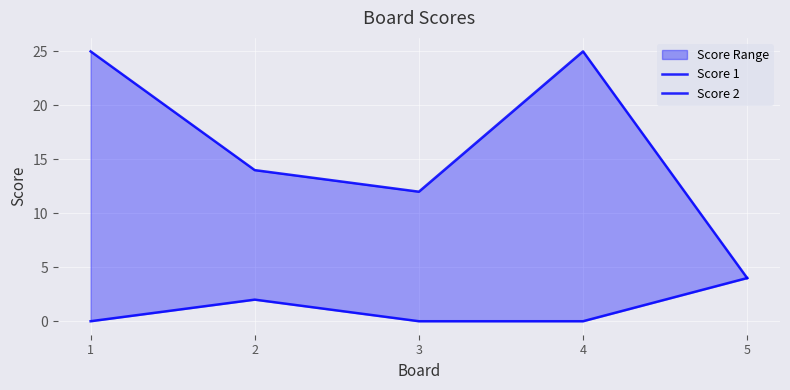

Reading right to left, what are all the values shown in this chart?

Score 1: 5=4	4=25	3=12	2=14	1=25
Score 2: 5=4	4=0	3=0	2=2	1=0